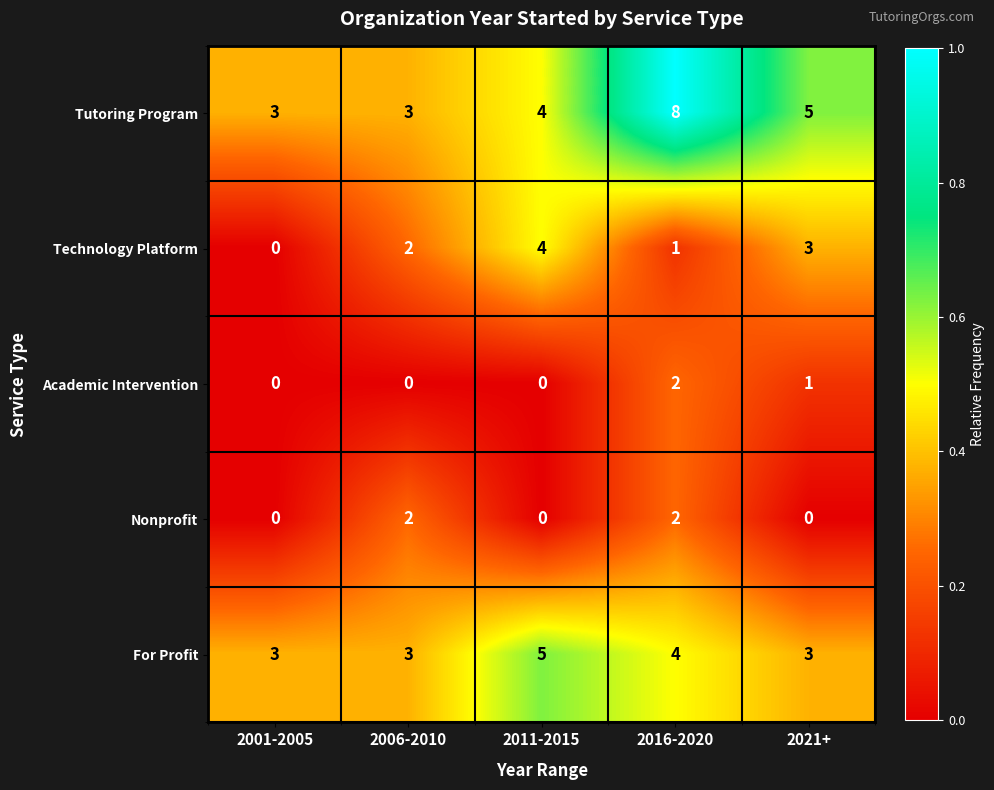

How many categories are shown in the chart?

5